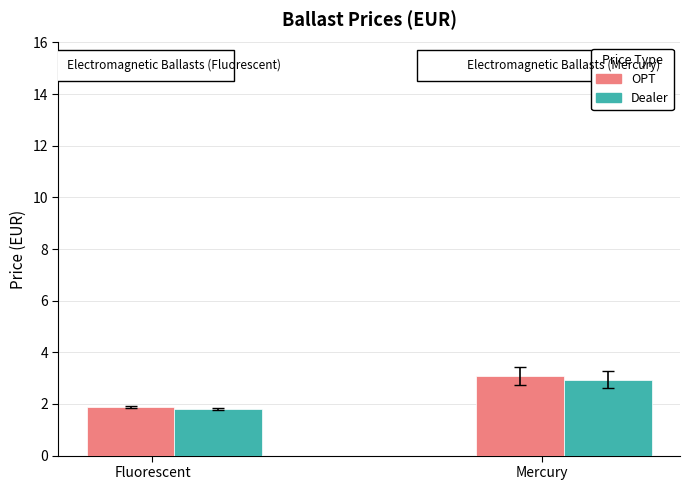

At how many categories does at least one series exceed 3?

1